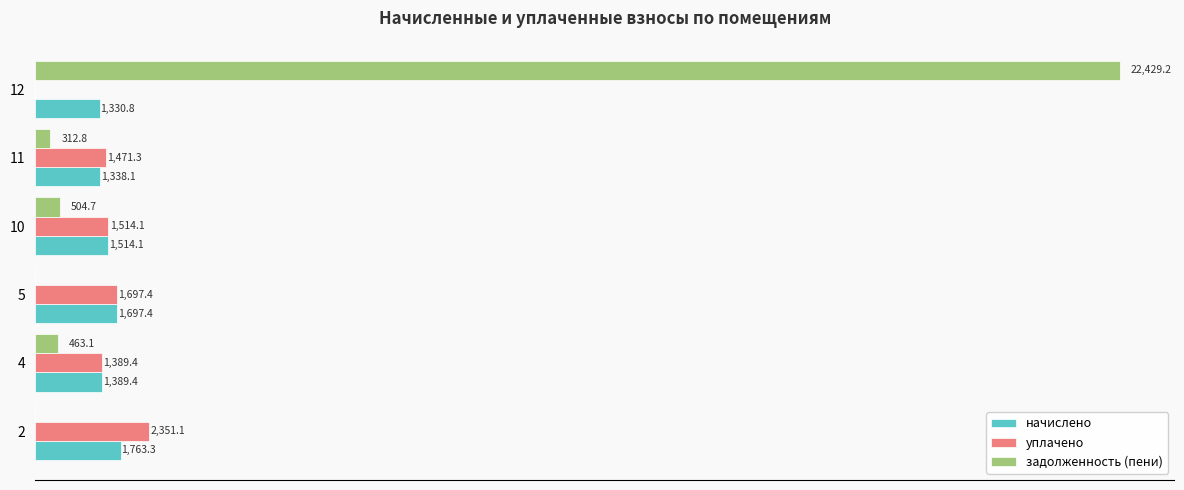

Is the value of уплачено at 10 greater than the value of начислено at 5?

No